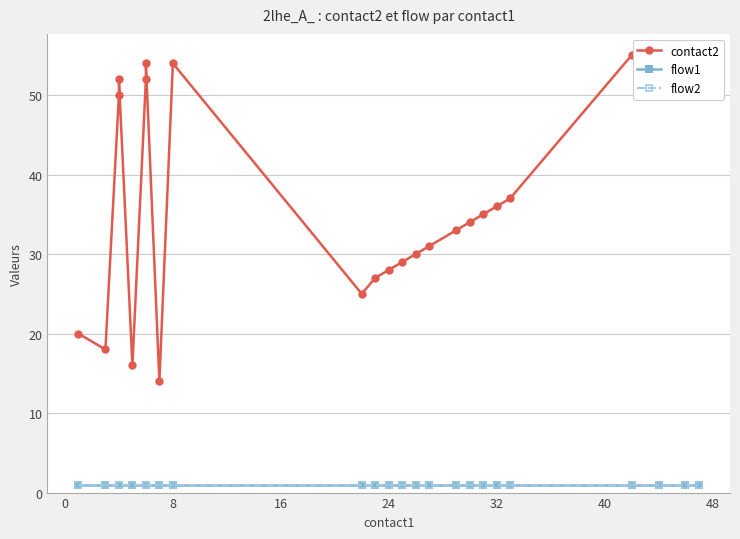

How many data points in contact2 are less than 35?

12